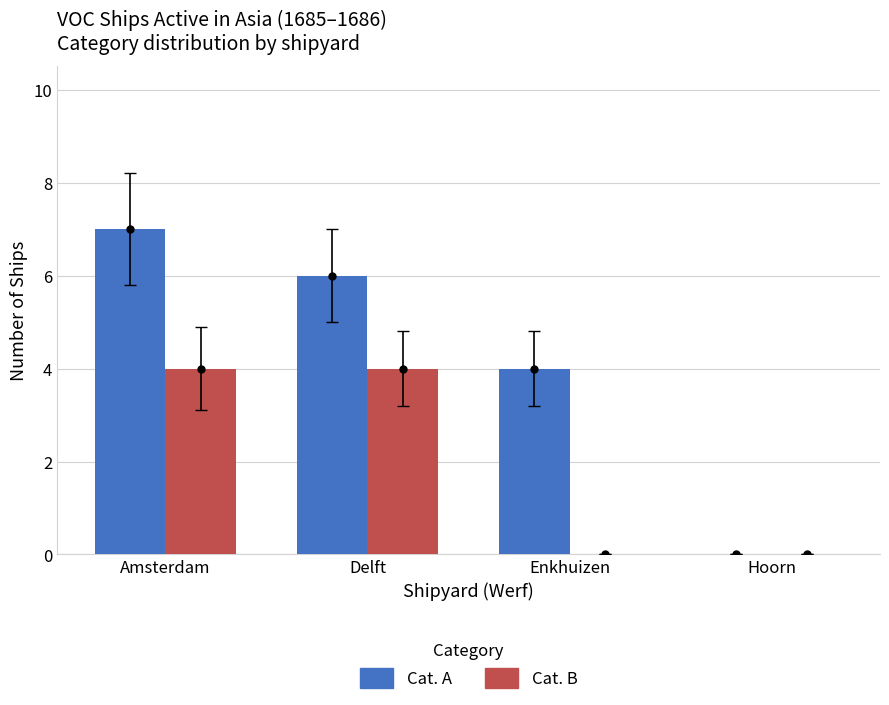

At which category is the sum across all series the highest?

Amsterdam